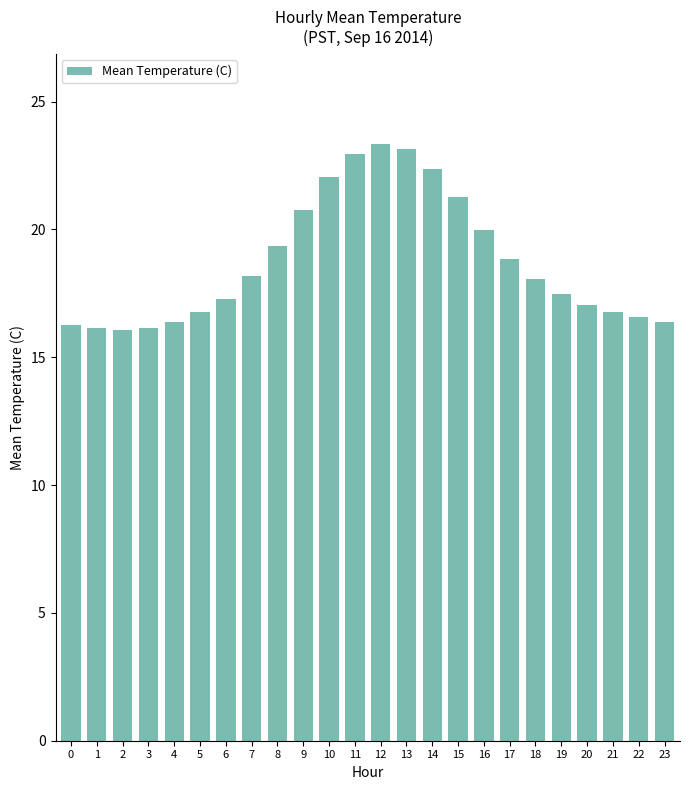

True or false: the data shows 5.9 at 19.

False